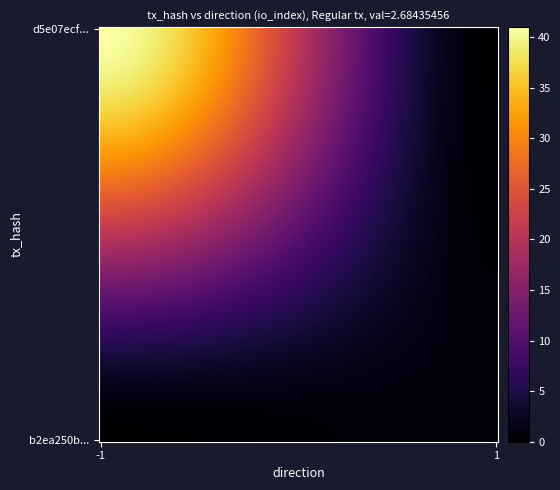

Reading left to right, extract all data points from this chart.

d5e07ecf5915b90489a5d691dcff13682ccffdf: -1	41
b2ea250b071a428fde39c1d870362caa39600ec: 1	1